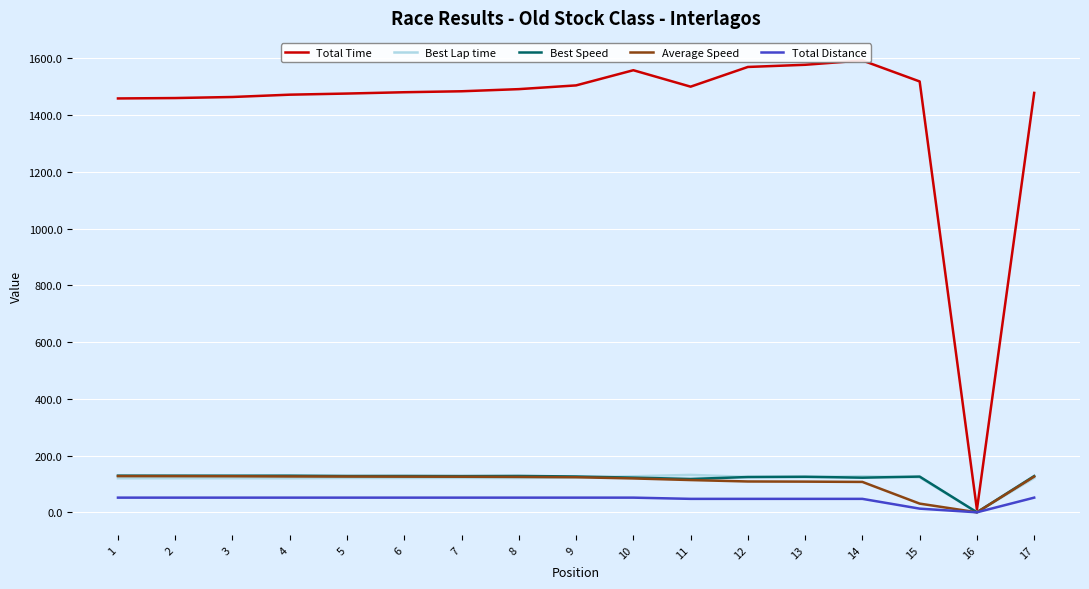

Rank the series by their maximum value, from lowest to highest.

Total Distance, Average Speed, Best Speed, Best Lap time, Total Time